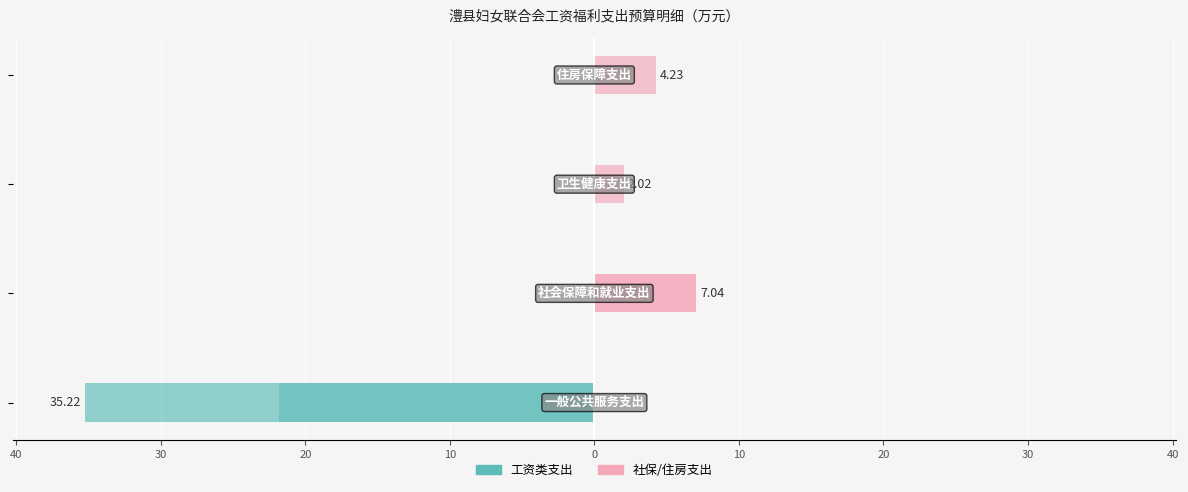

How many groups of bars are there?

4